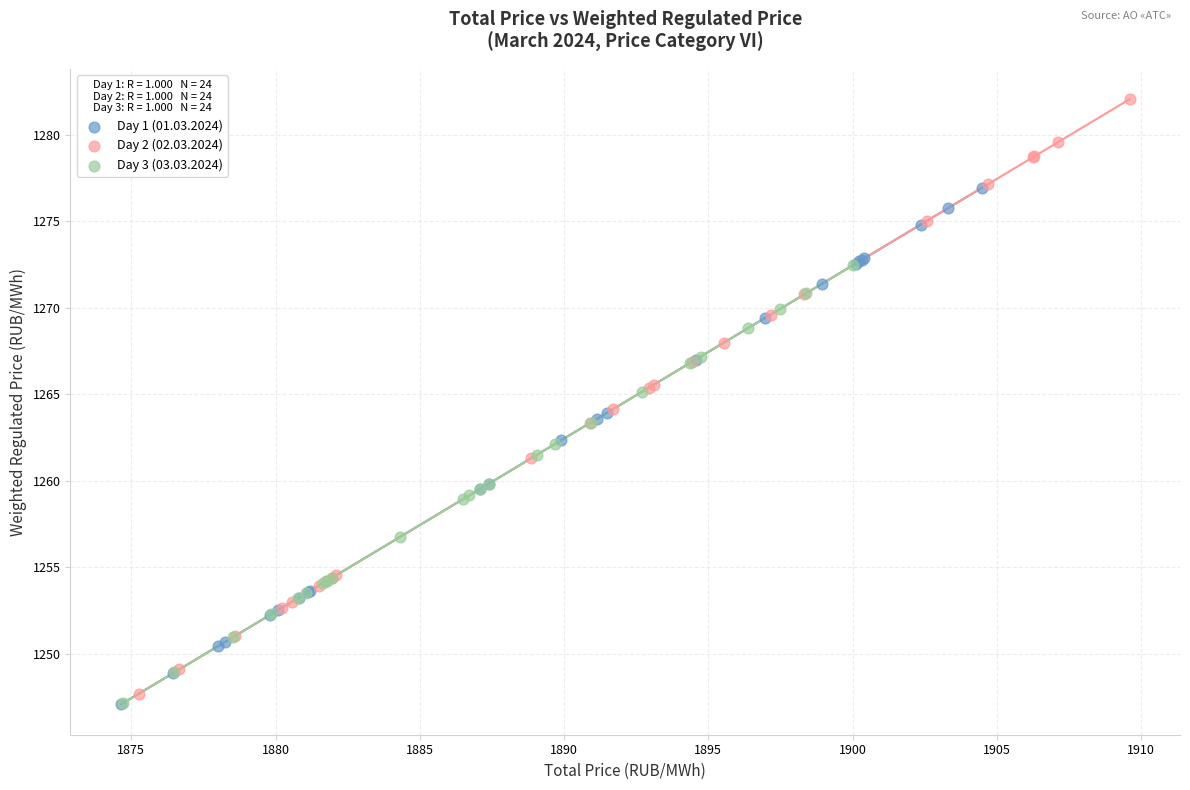

Which series reaches the maximum Y coordinate?

Day 2 (02.03.2024)